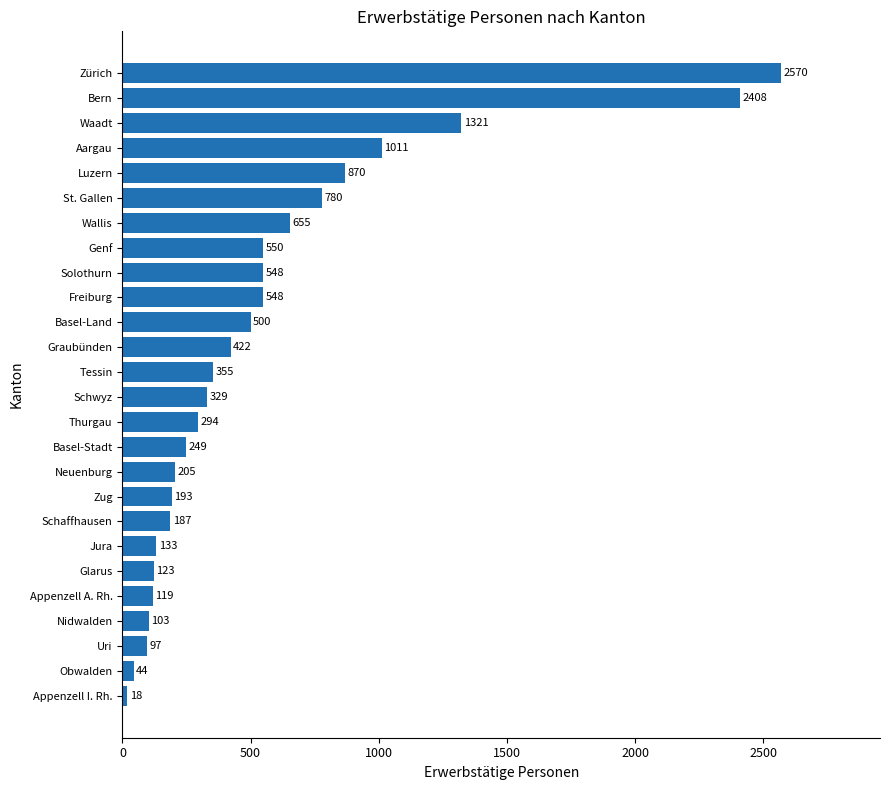

What is the smallest value displayed?

18